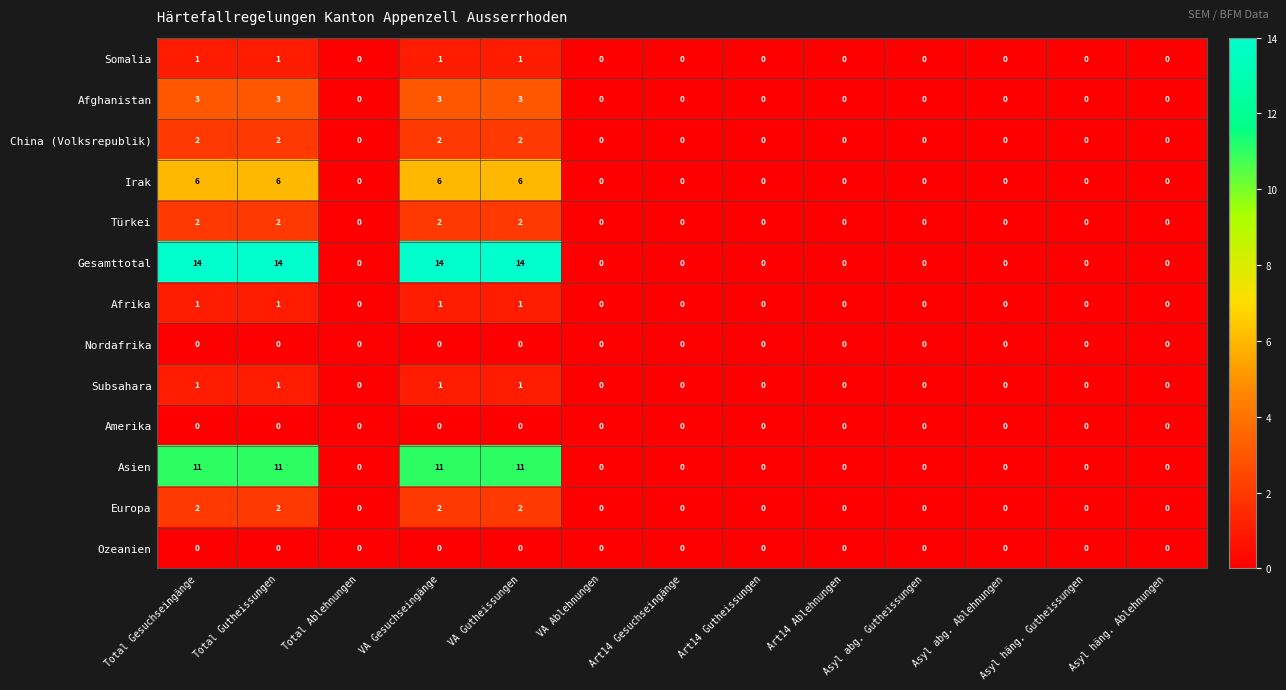

The value of Asien at VA Gesuchseingänge is 11. True or false?

True